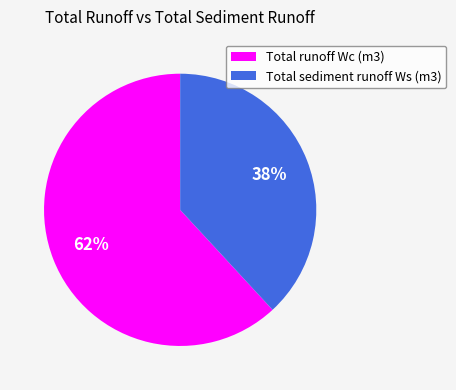

What is the ratio of the value at Total runoff Wc (m3) to the value at Total sediment runoff Ws (m3)?

1.6